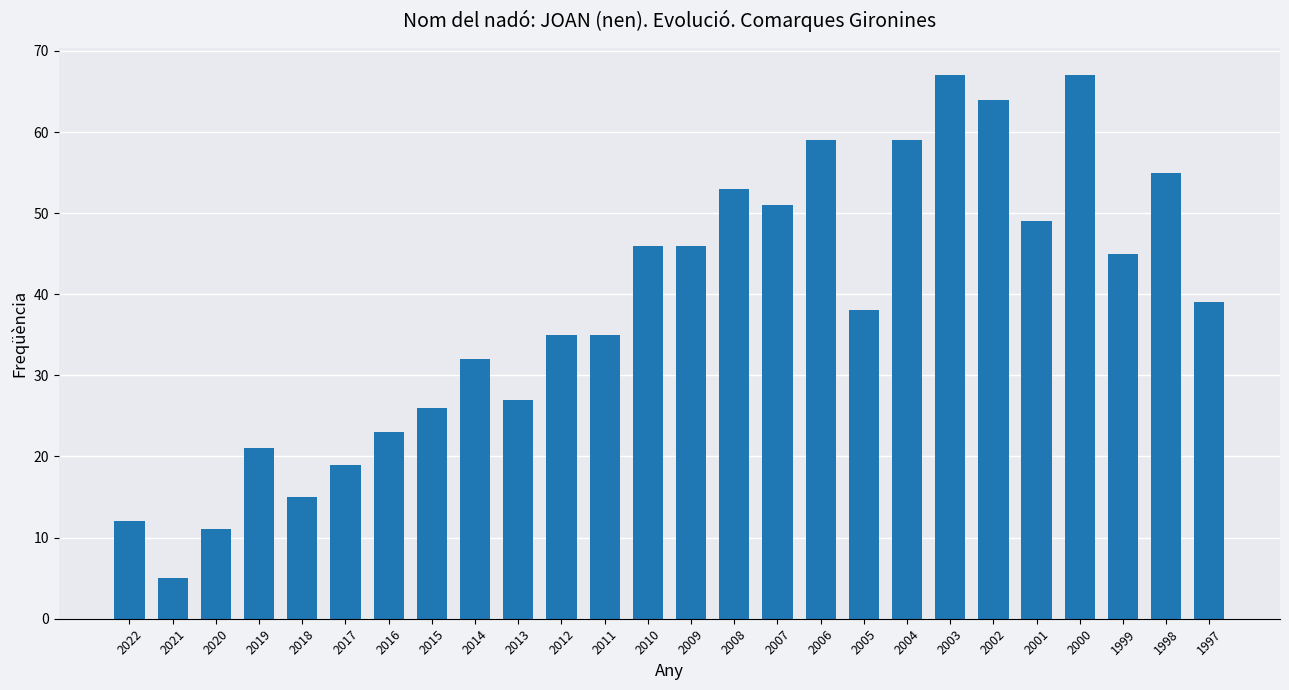

What is the greatest value displayed?

67